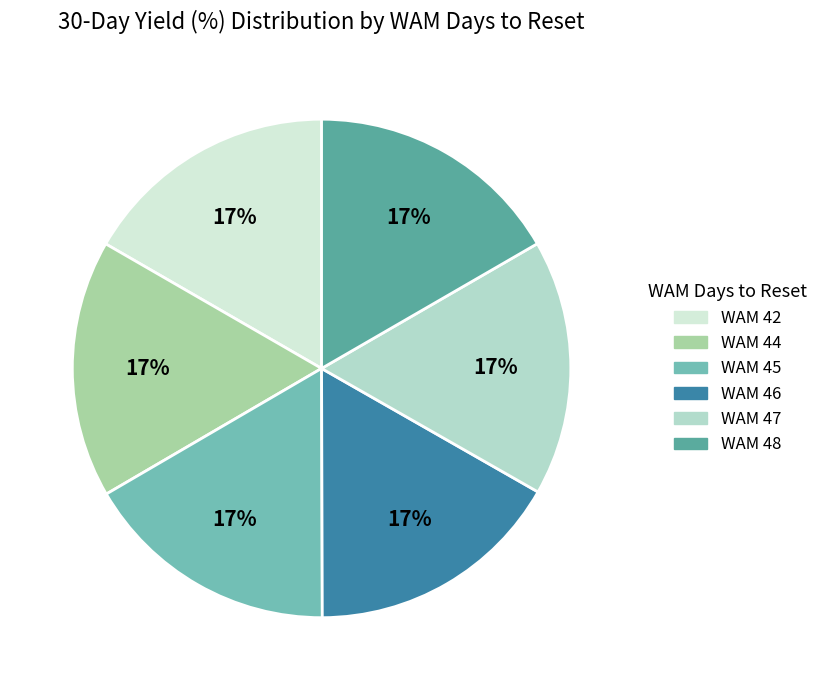

Rank the categories by value from highest to lowest.

WAM 44, WAM 46, WAM 42, WAM 48, WAM 45, WAM 47